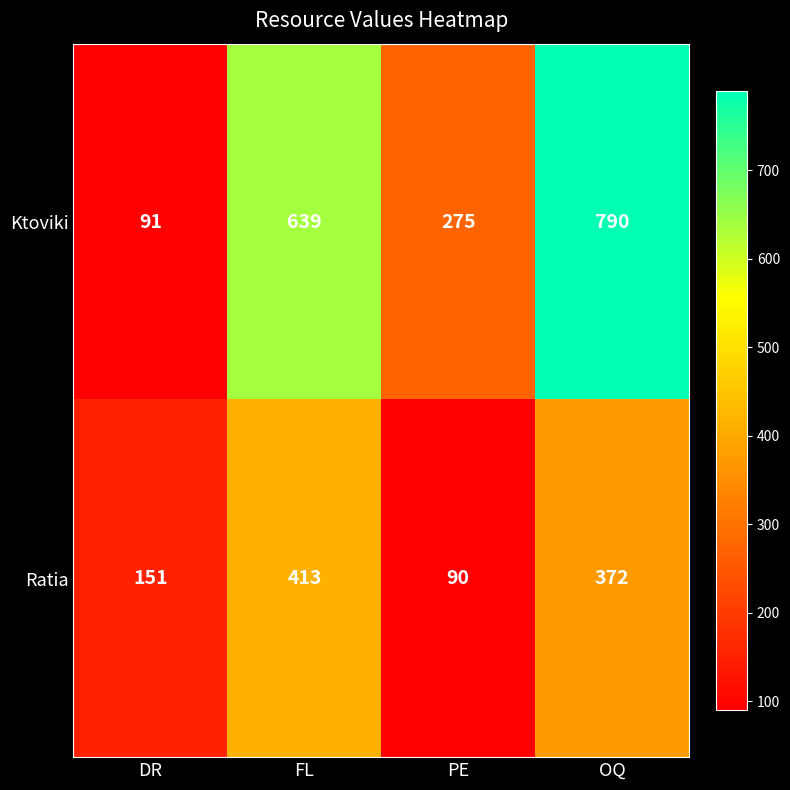

At how many categories does at least one series exceed 473?

2